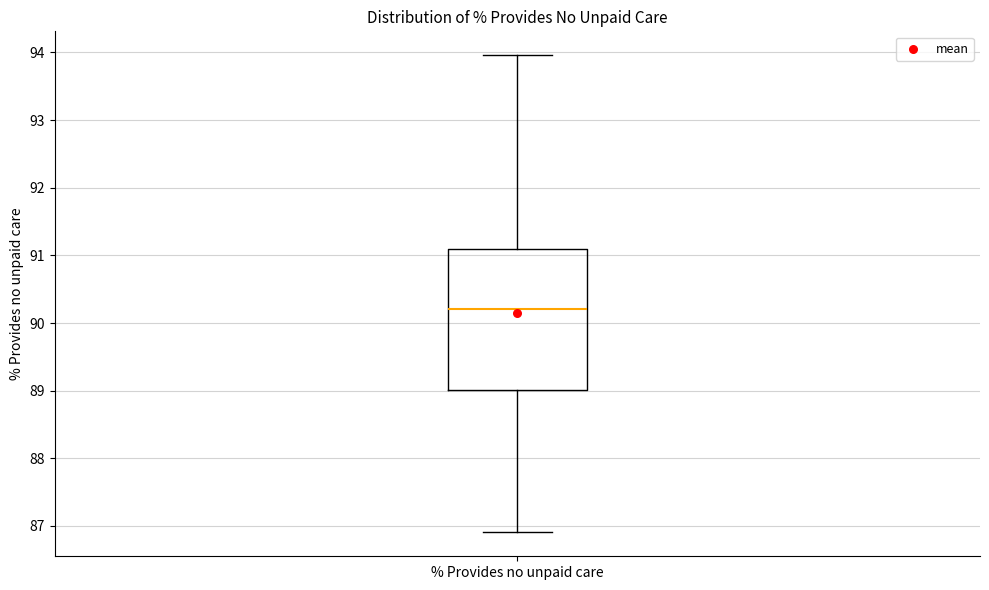

Transcribe this box plot: give where the median line is, the range the box spans, and where the two whiskers end, as read against the y-axis. The values are not printed on the chart, so give them approximately, as read against the axis.

median 90.2, box 89.0 to 91.1, whiskers 86.9 to 94.0